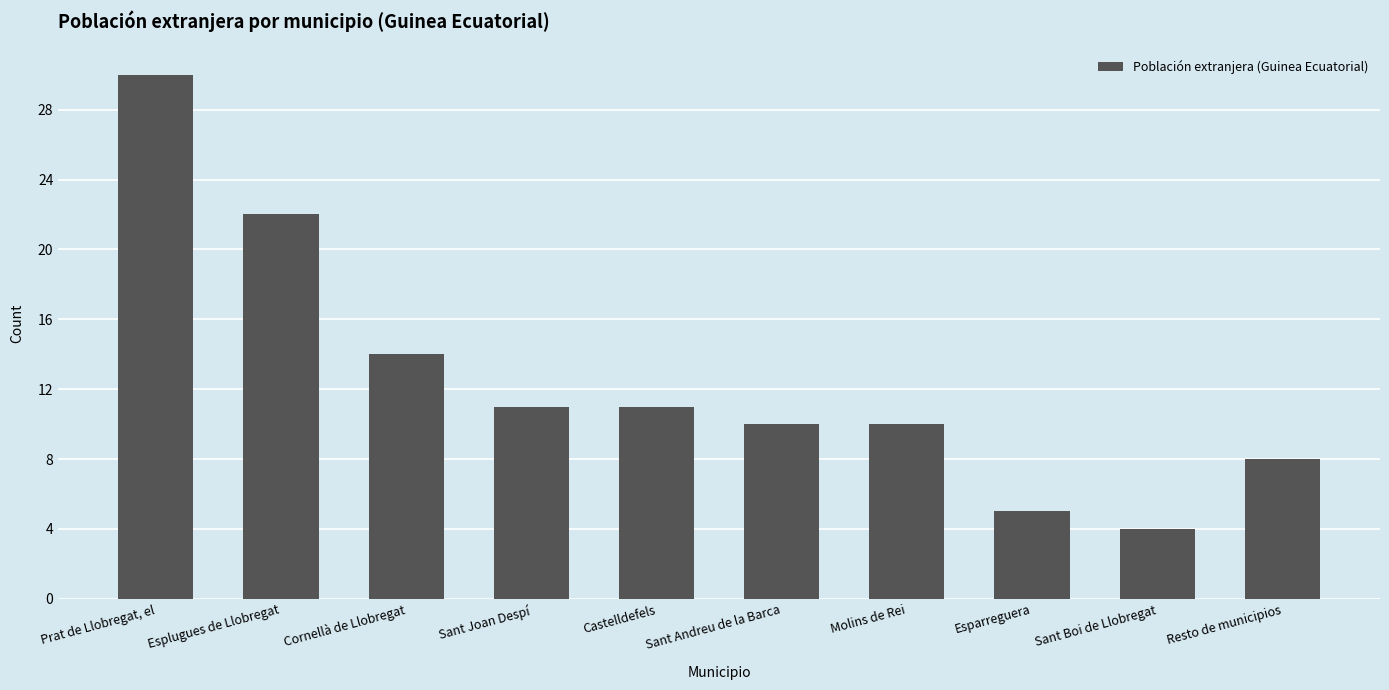

What is the value of the 6th bar from the left?

10